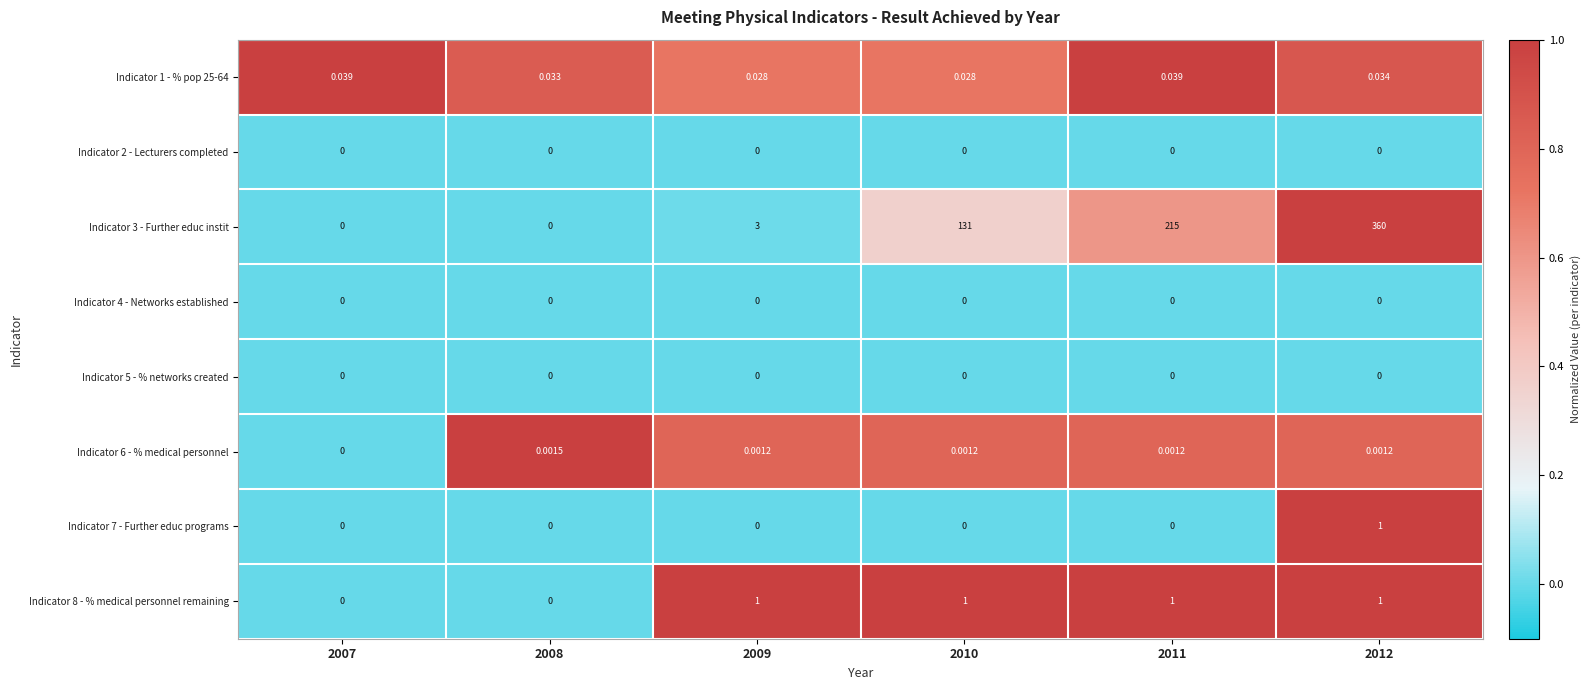

Is the value of Indicator 1 - % pop 25-64 at 2011 greater than the value of Indicator 5 - % networks created at 2010?

Yes